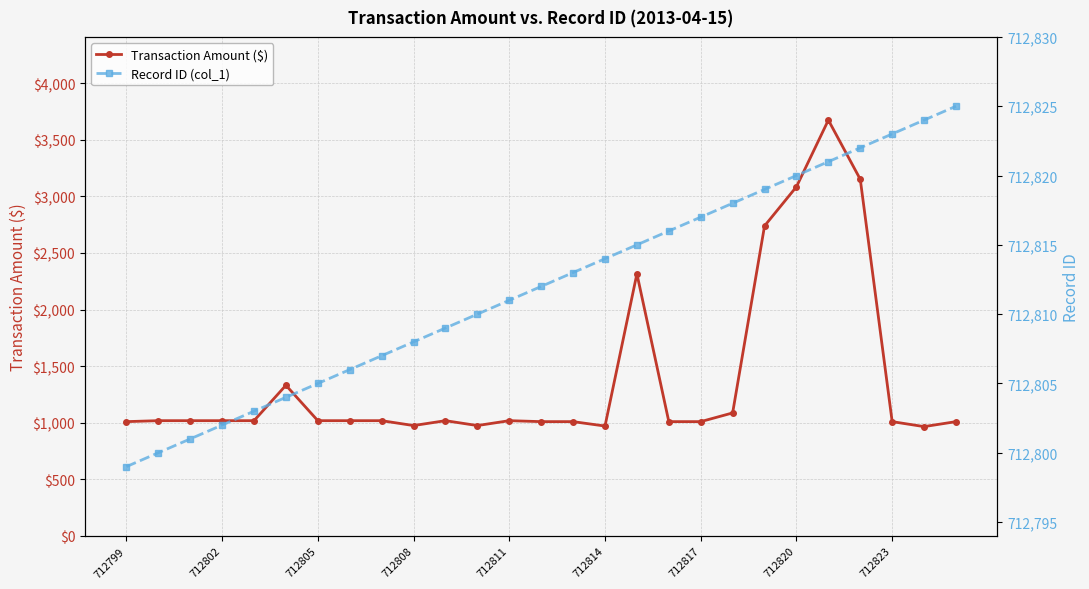

Where does the Record ID (col_1) series first go above 712812?

14